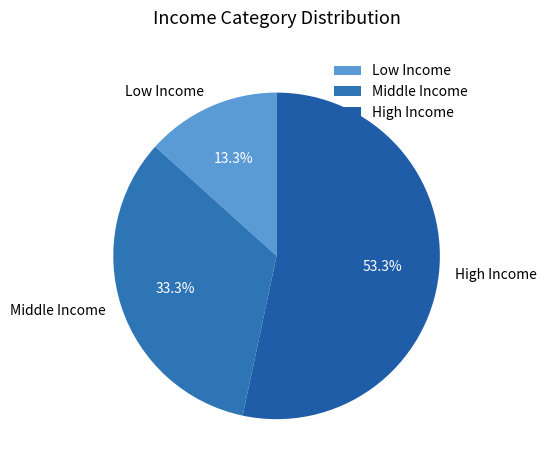

Which category accounts for the majority?

High Income